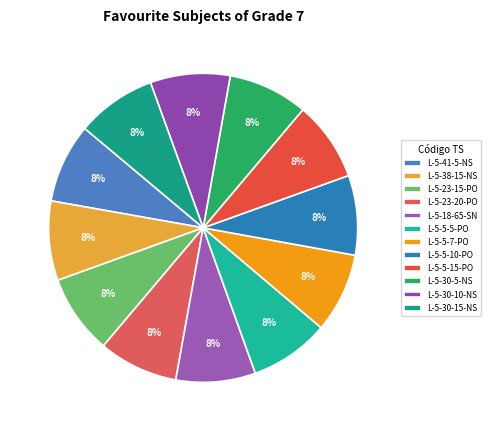

To the nearest percent, what percentage of the pie is L-5-5-7-PO?

8%